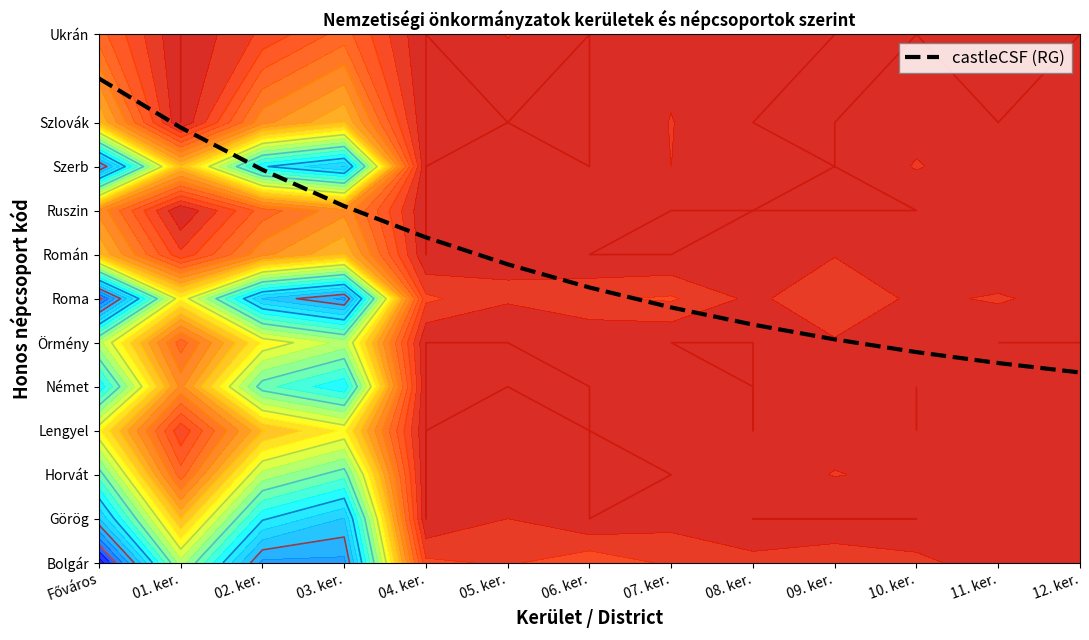

What is the label of the 11th point from the left?

10. ker.